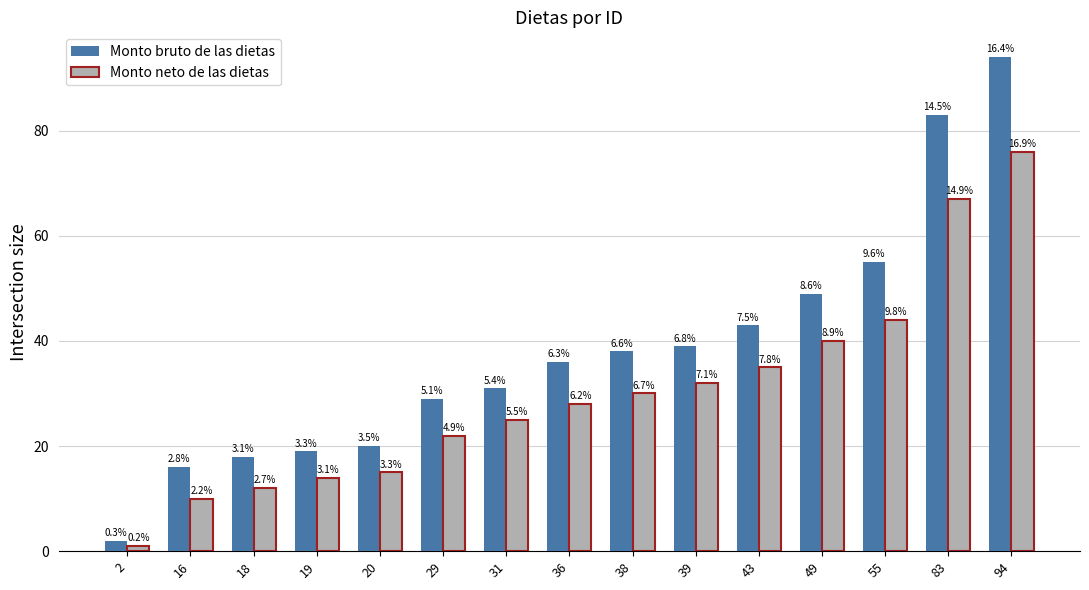

Which category has the highest value in the Monto neto de las dietas series?

94